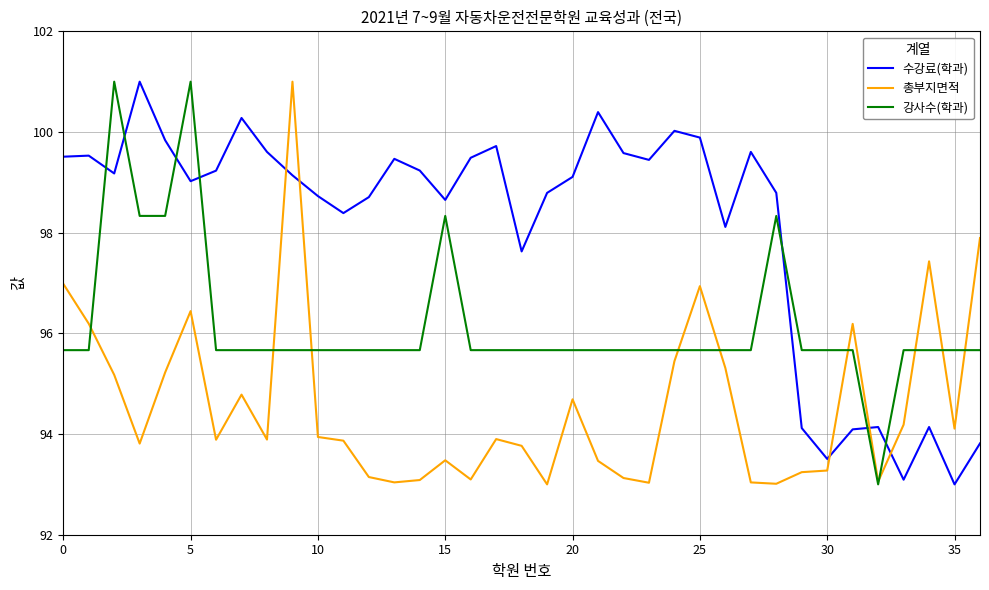

Rank the series by their average value, from highest to lowest.

수강료(학과), 강사수(학과), 총부지면적